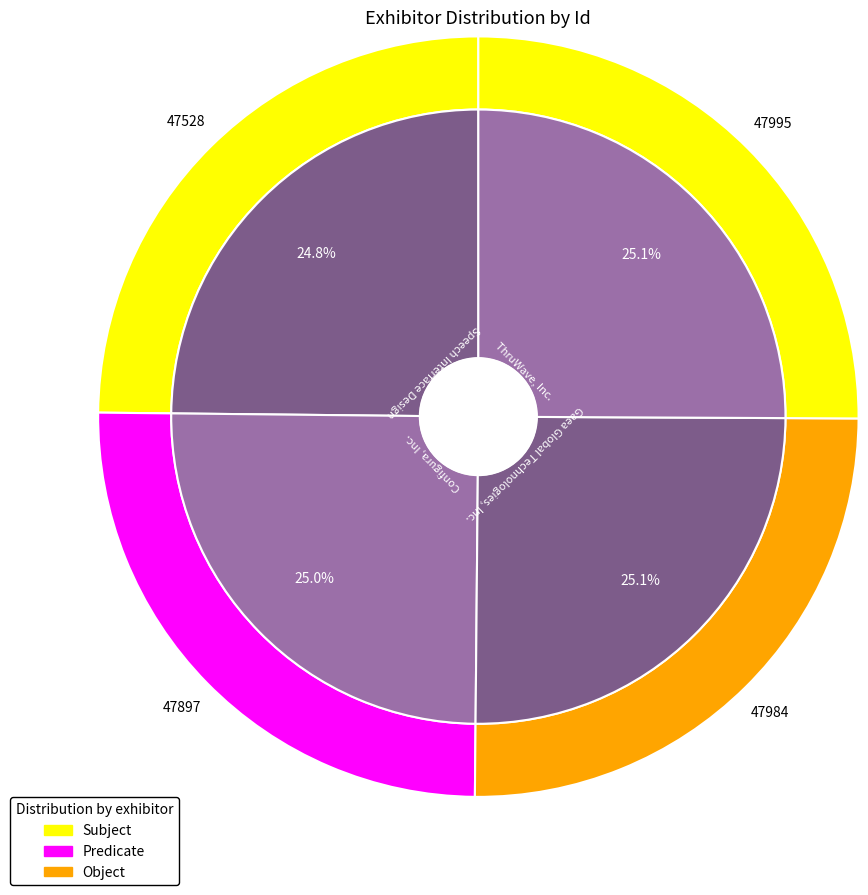

What is the total percentage of Speech Interface Design and Gaea Global Technologies, Inc.?

49.9%